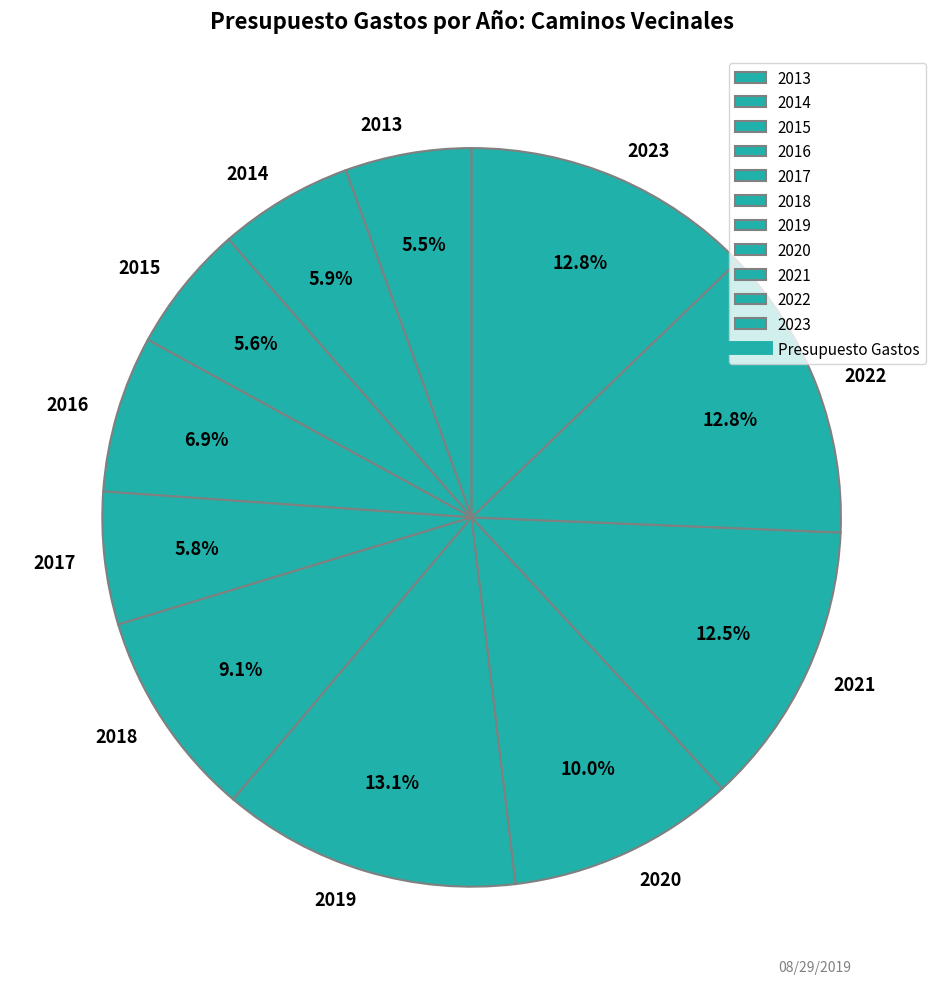

Approximately how many times larger is the value at 2020 compared to 2014?

1.7